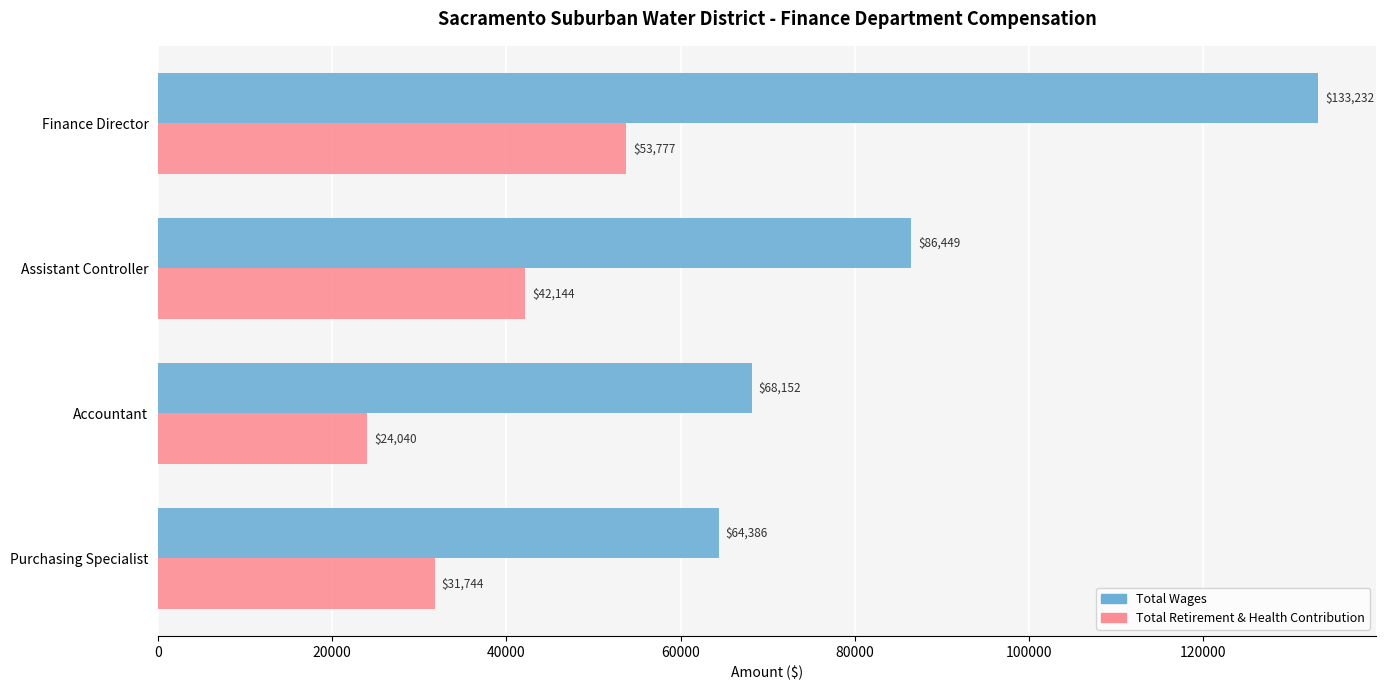

Rank the series by their average value, from lowest to highest.

Total Retirement & Health Contribution, Total Wages